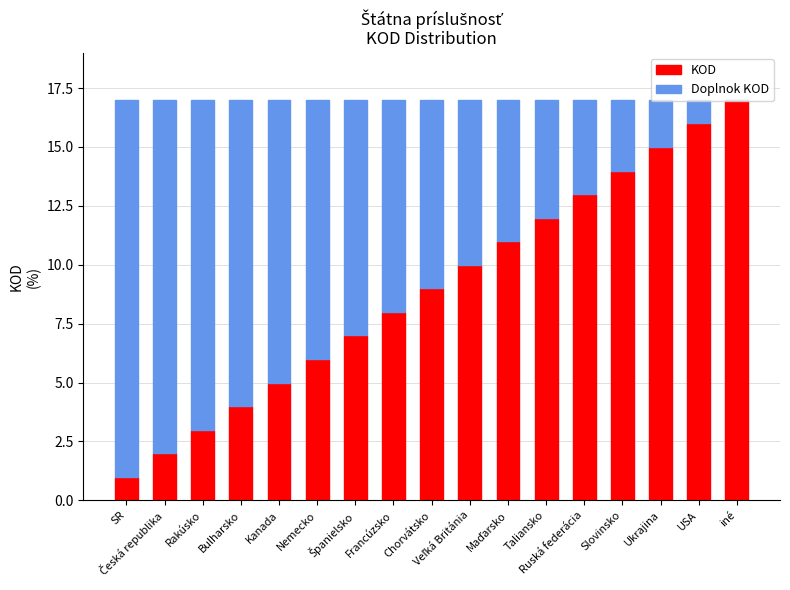

What is the sum of all KOD values?

153